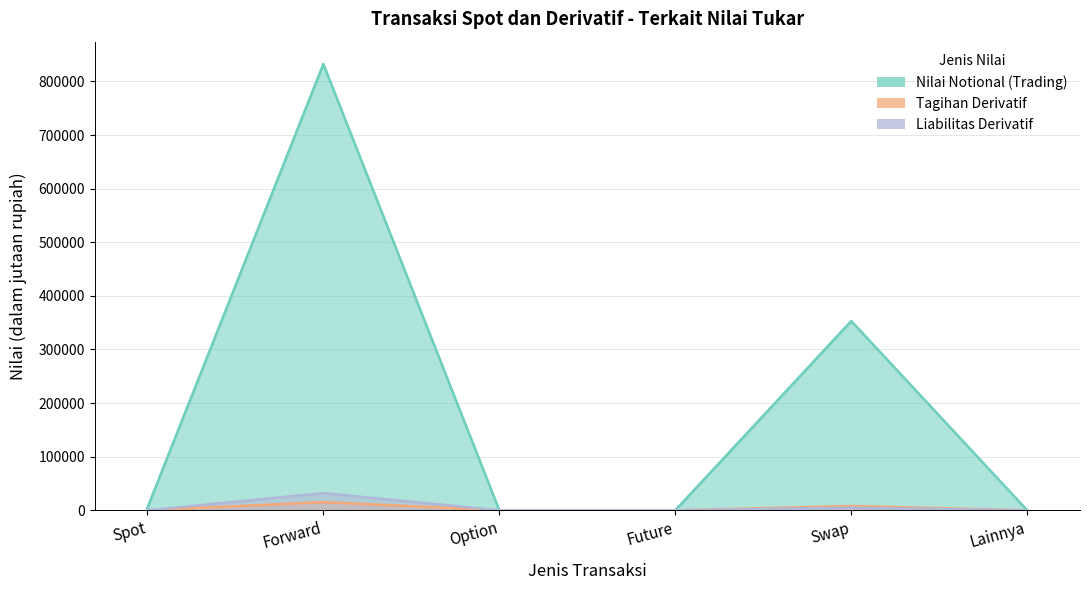

At which category does Nilai Notional (Trading) reach its first local peak?

Forward